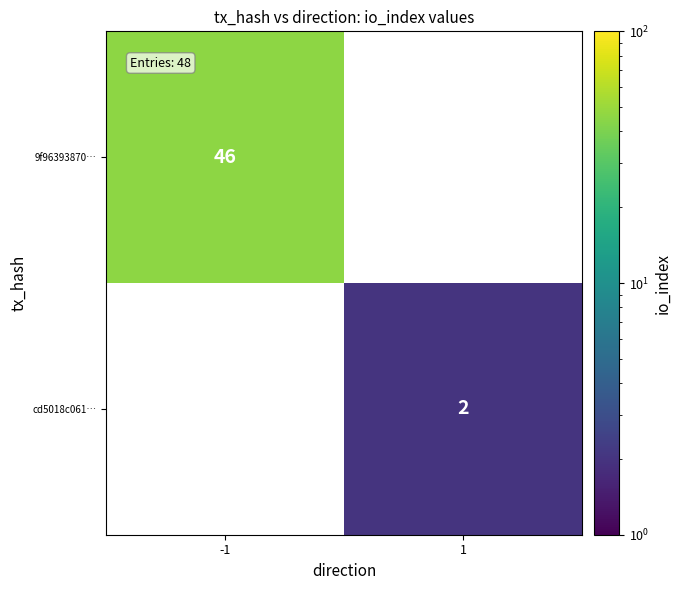

Between 1 and -1, which is larger?

-1